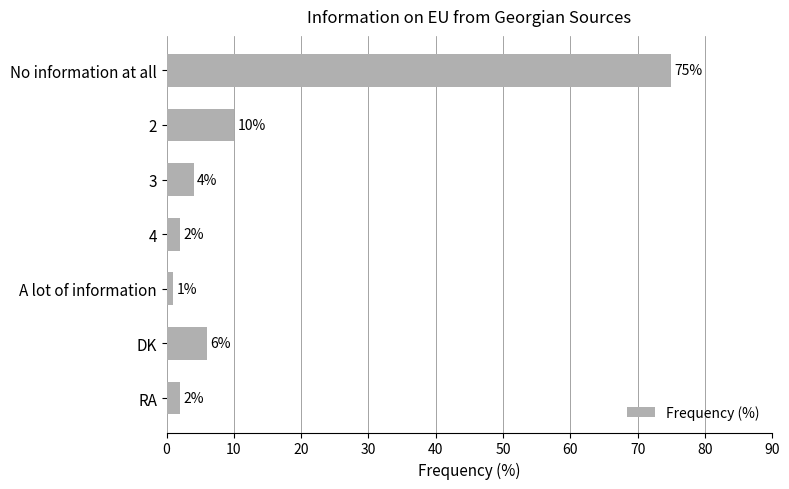

What is the change in value from A lot of information to RA?

+1